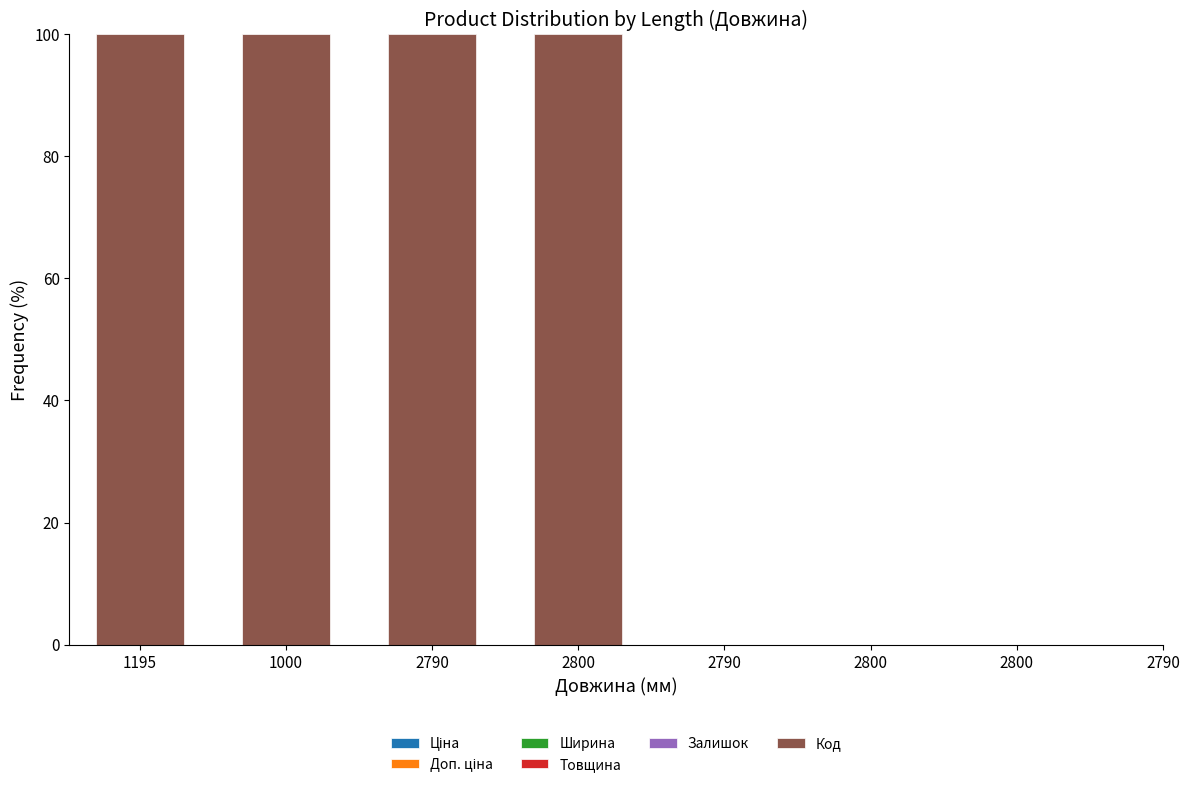

At which category is the sum across all series the highest?

1195